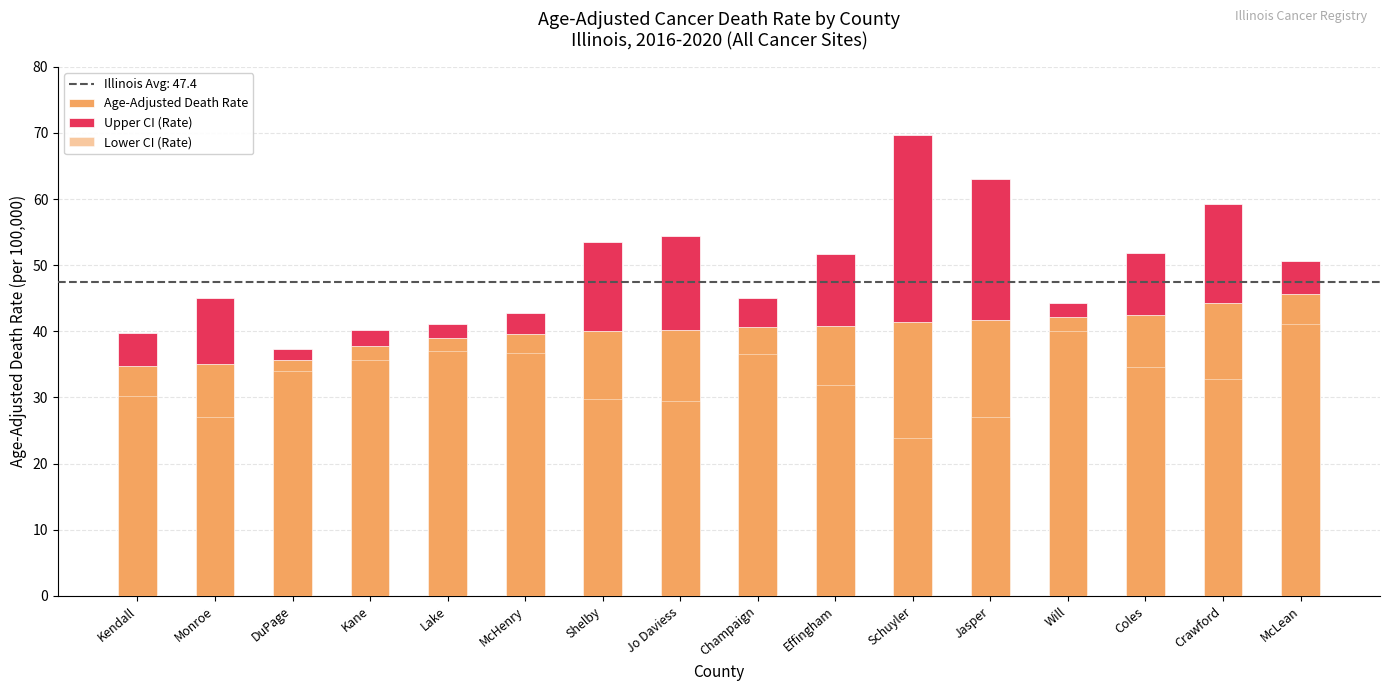

List the series in order of their overall mean, lowest first.

Lower CI (Rate), Age-Adjusted Death Rate, Upper CI (Rate)